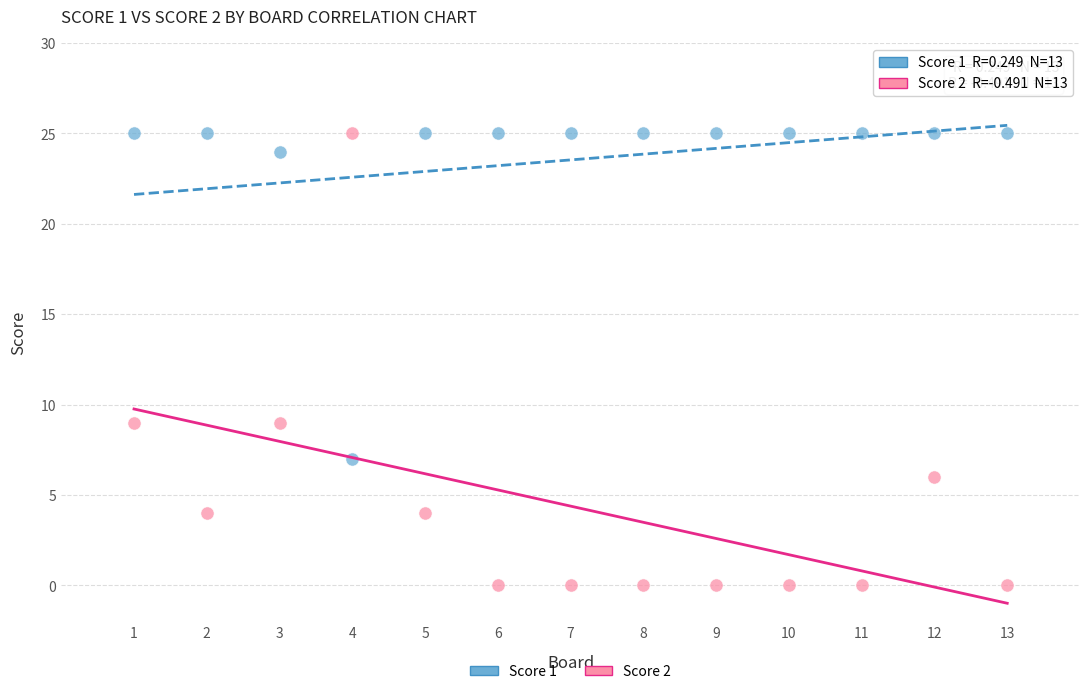

What are all the series names shown in the legend?

Score 1, Score 2